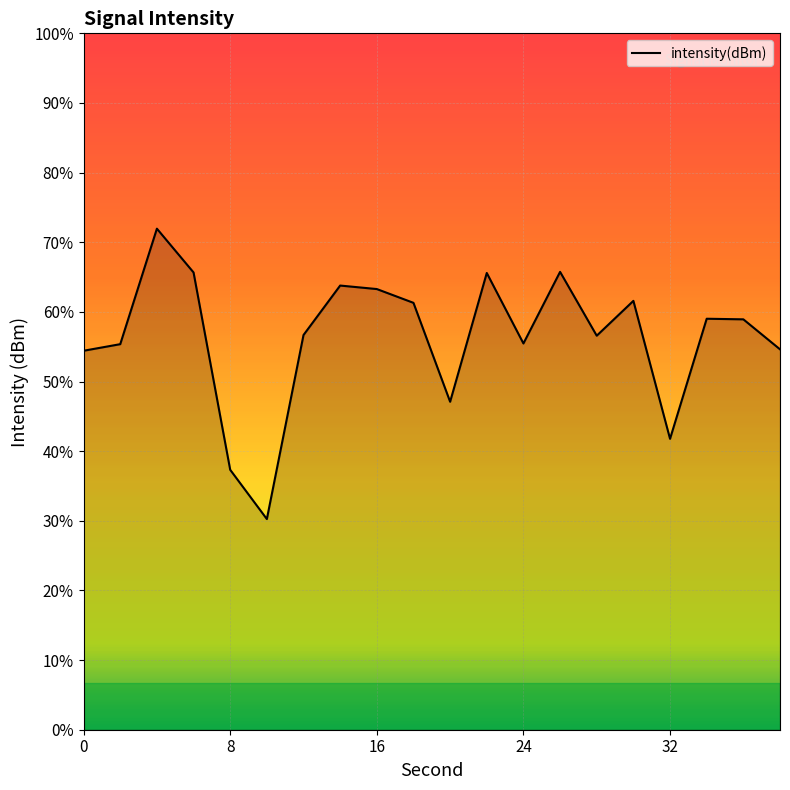

How many points are higher than both their immediate neighbors (excluding endpoints)?

6